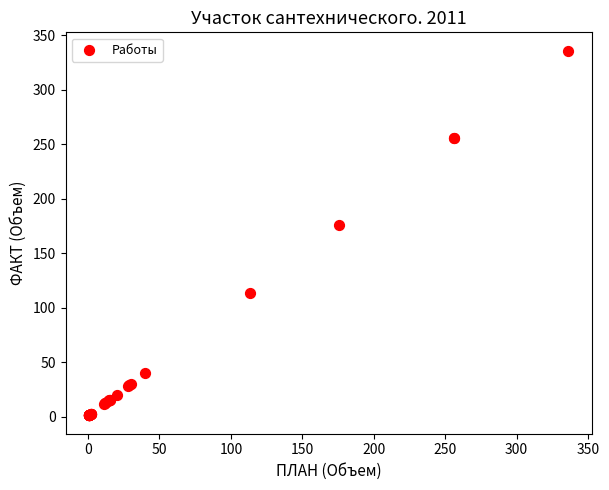

What Y value in the scatter plot is closest to 168?

176.0